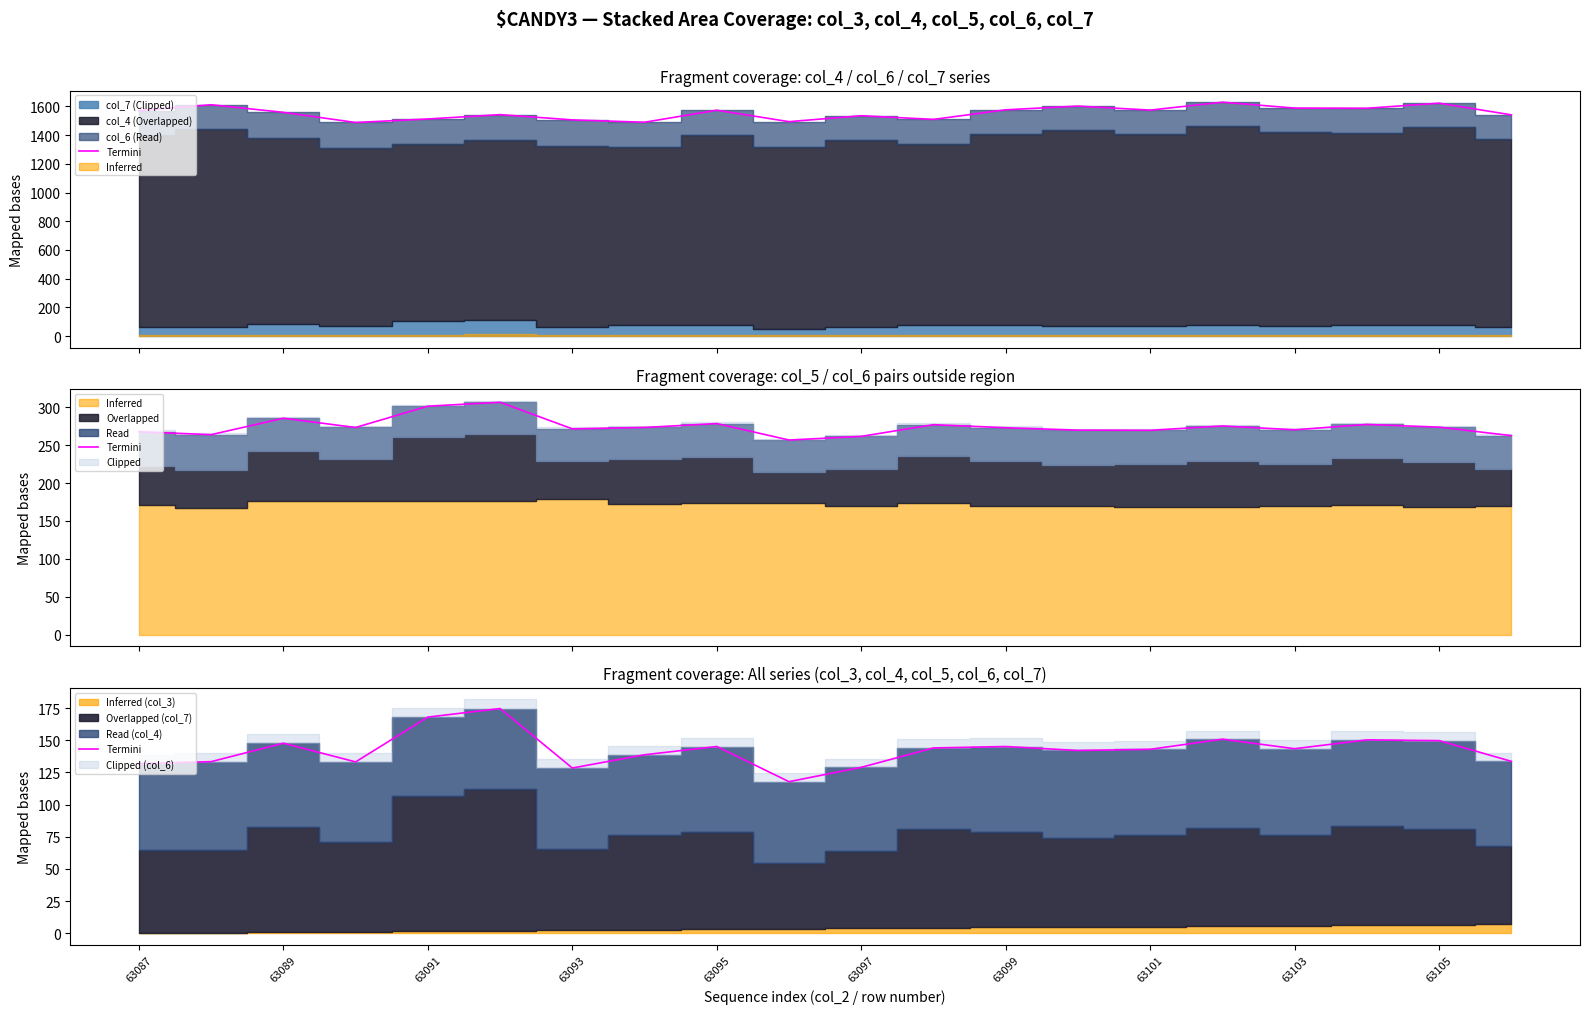

Reading left to right, what are all the values shown in this chart?

131.8	133.4	147.8	133.2	168.0	174.7	128.5	138.8	145.2	117.8	129.0	144.1	145.2	142.1	143.0	150.9	143.5	150.3	149.8	133.7